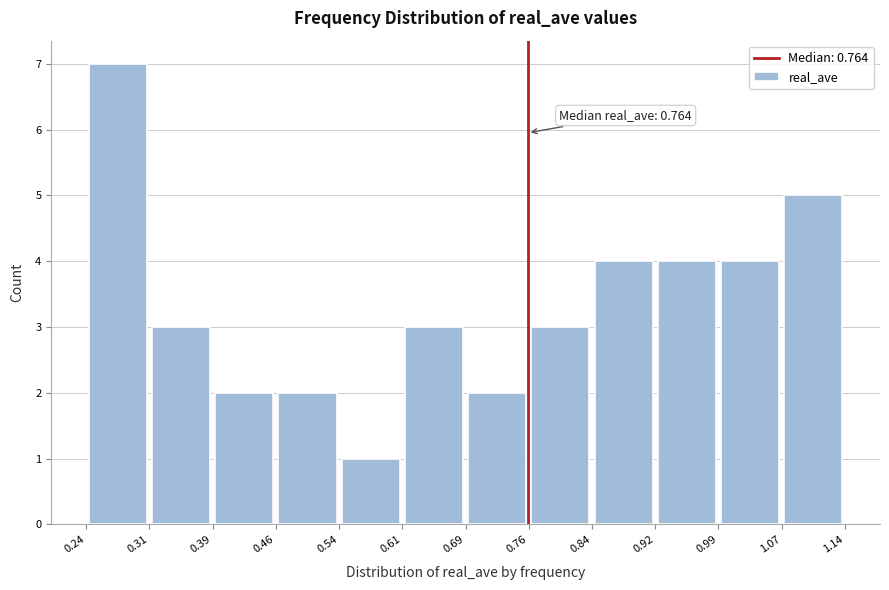

Over which range of the x-axis is the bar tallest?

0.24 to 0.31